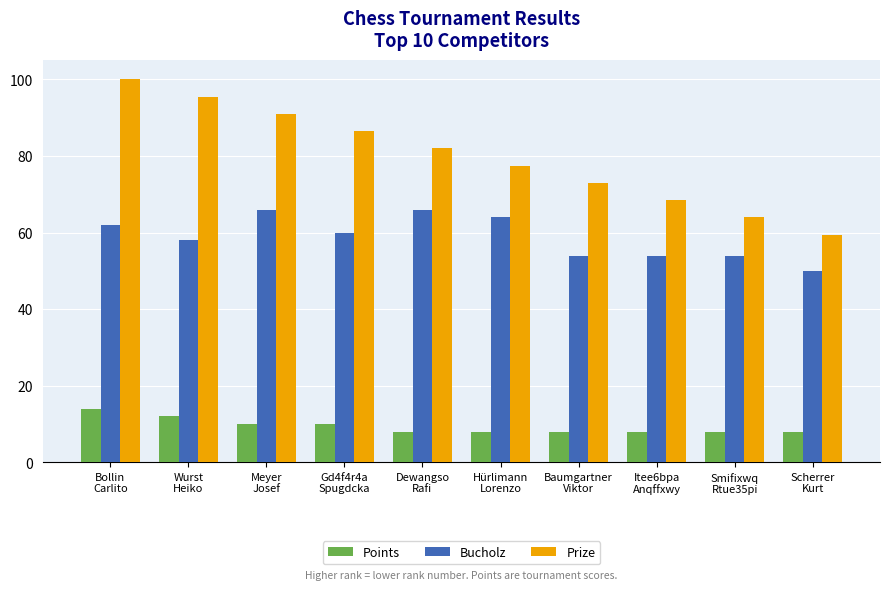

Rank the series by their average value, from lowest to highest.

Points, Bucholz, Prize